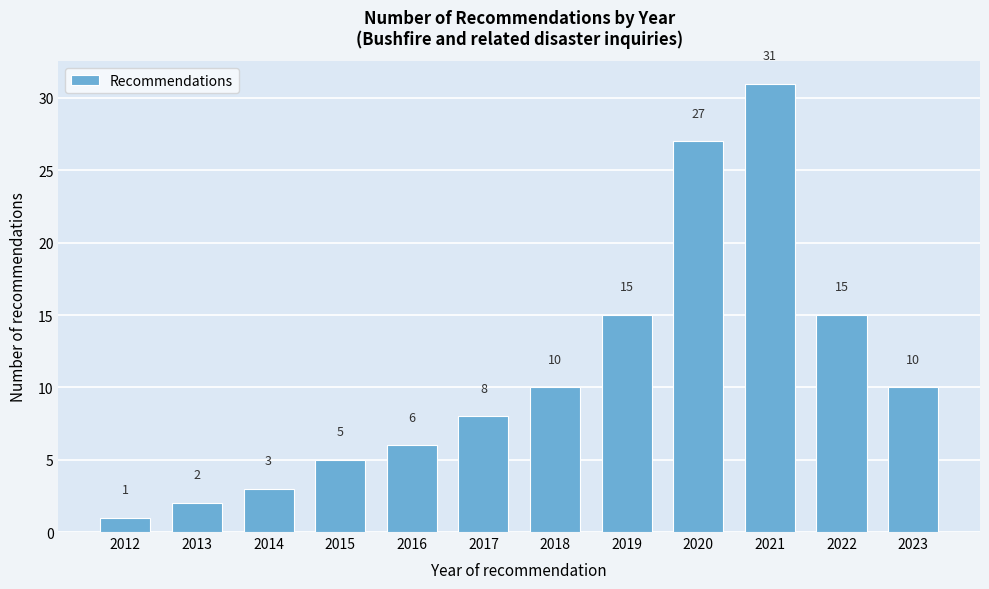

Reading left to right, what are all the values shown in this chart?

1	2	3	5	6	8	10	15	27	31	15	10